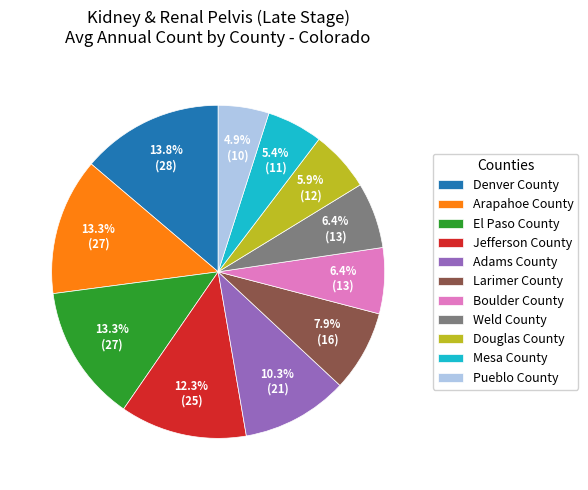

To the nearest percent, what portion does Larimer County represent?

8%